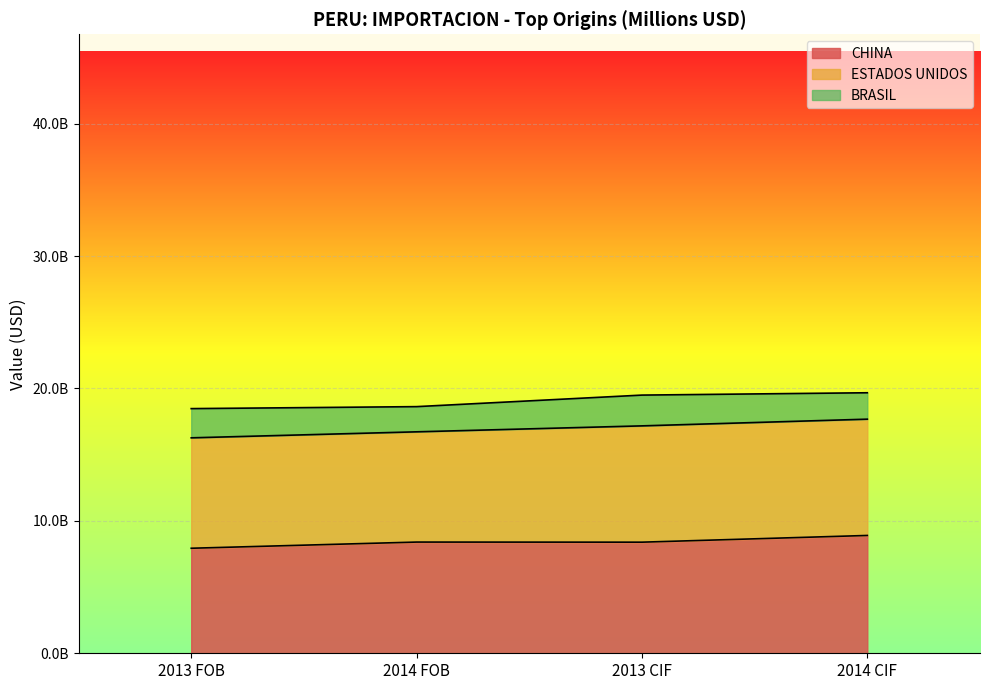

What is the maximum value for CHINA?

8898928635.2